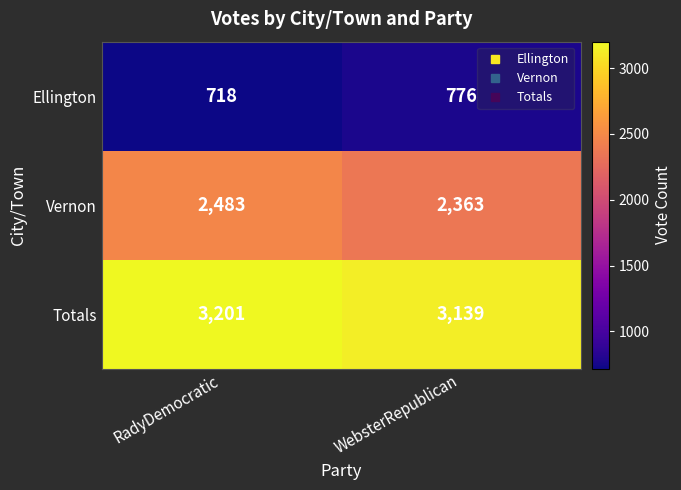

Which series has the largest range (max minus min)?

Vernon